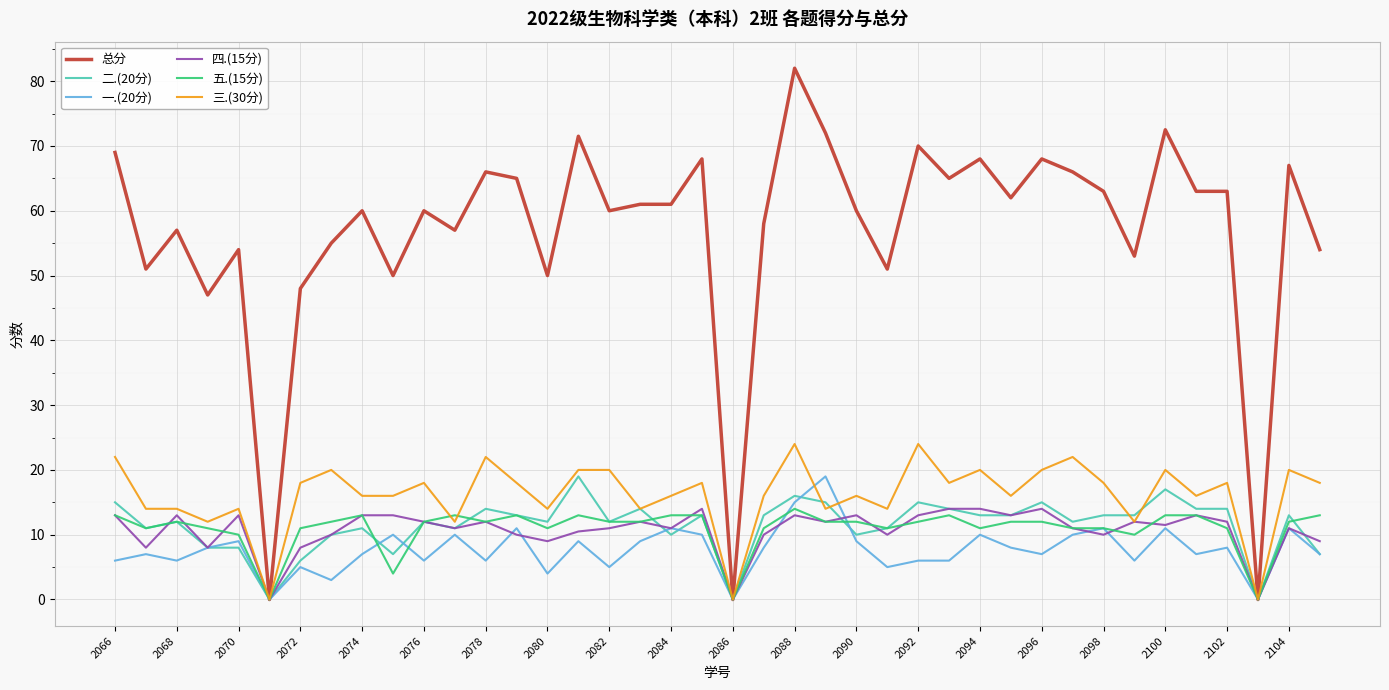

Which series has the largest range (max minus min)?

总分